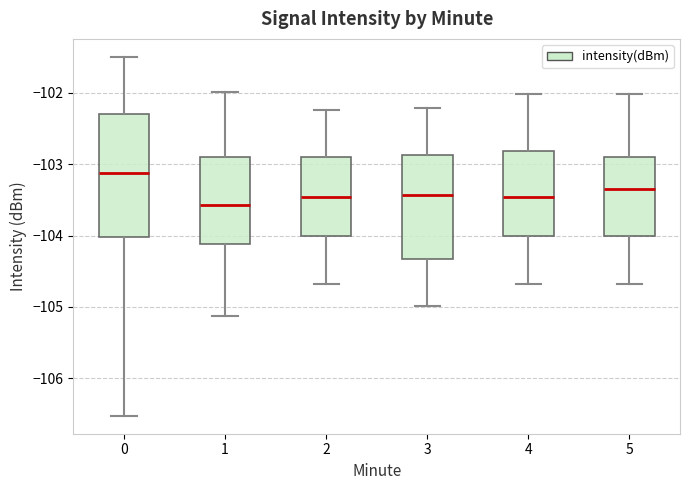

Reading left to right, transcribe this box plot: for each box, give where its median line is, the range the box spans, and where its two whiskers end, as read against the y-axis. The values are not printed on the chart, so give them approximately, as read against the axis.

0: median -103.1, box -104.0 to -102.3, whiskers -106.5 to -101.5
1: median -103.6, box -104.1 to -102.9, whiskers -105.1 to -102.0
2: median -103.5, box -104.0 to -102.9, whiskers -104.7 to -102.2
3: median -103.4, box -104.3 to -102.9, whiskers -105.0 to -102.2
4: median -103.5, box -104.0 to -102.8, whiskers -104.7 to -102.0
5: median -103.3, box -104.0 to -102.9, whiskers -104.7 to -102.0